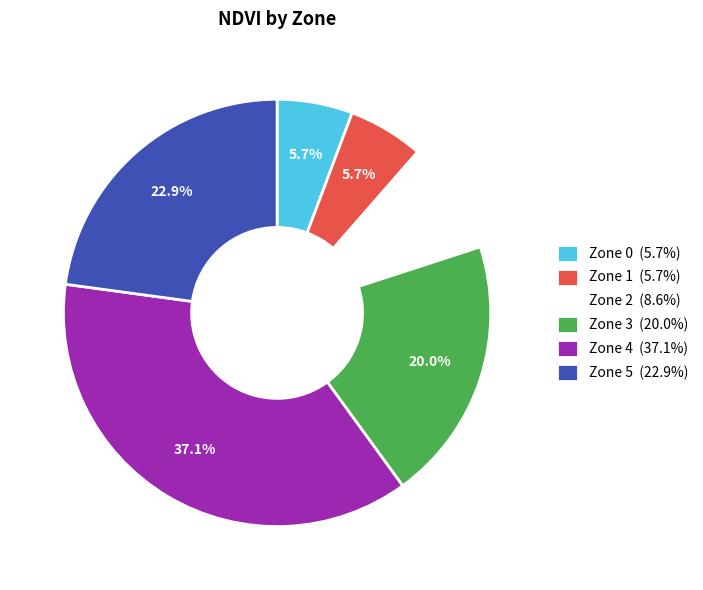

How many slices are in this pie chart?

6